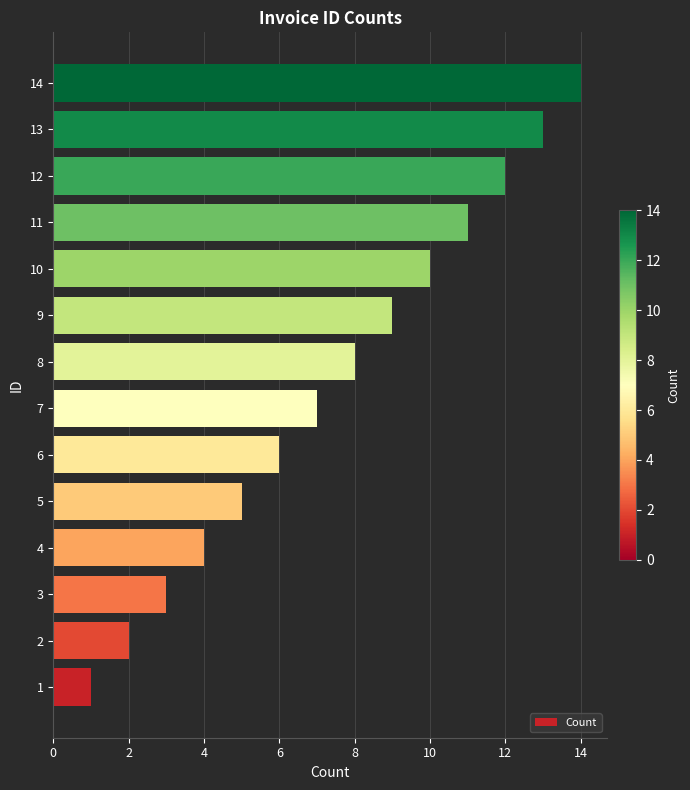

What is the greatest value displayed?

14